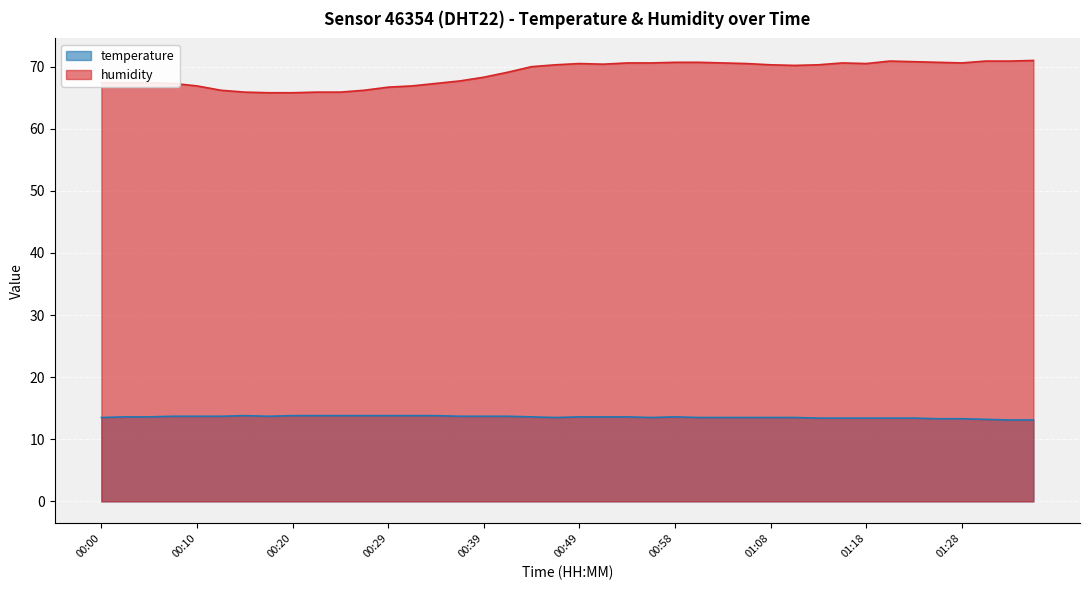

Which category has the highest value in the humidity series?

01:35